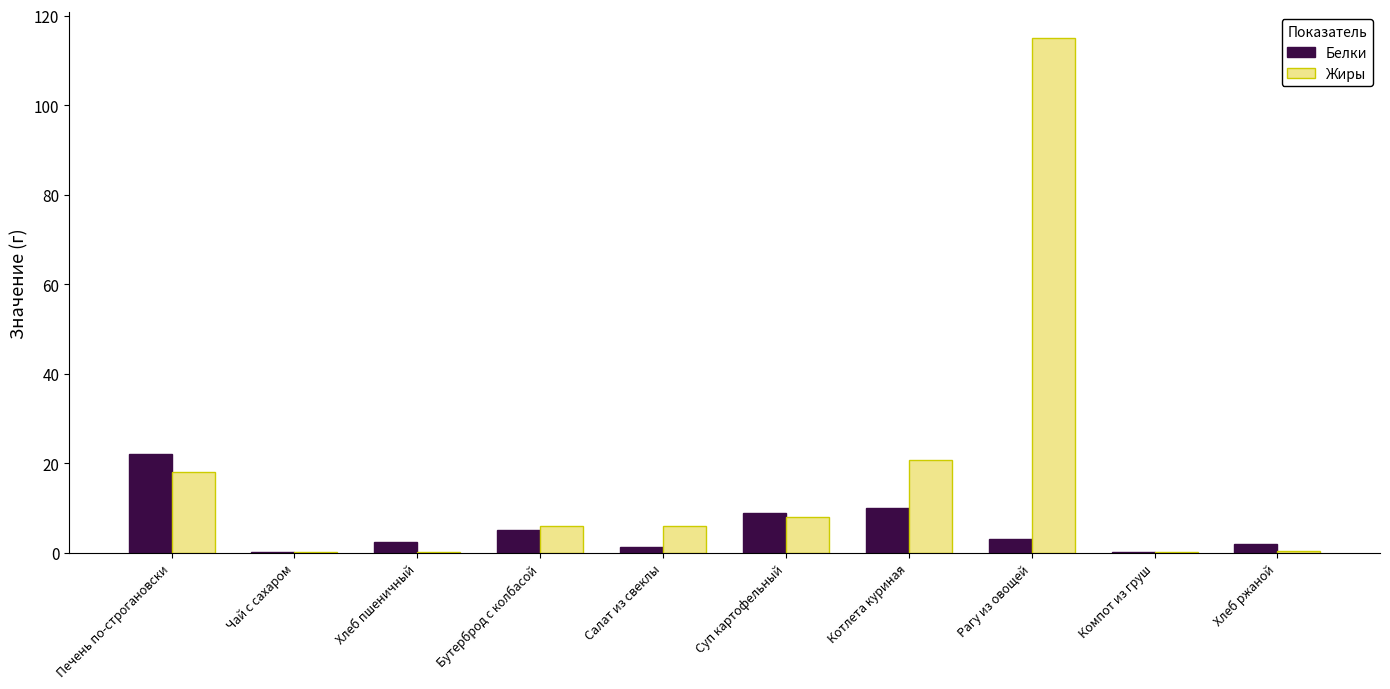

Which series has the largest range (max minus min)?

Жиры